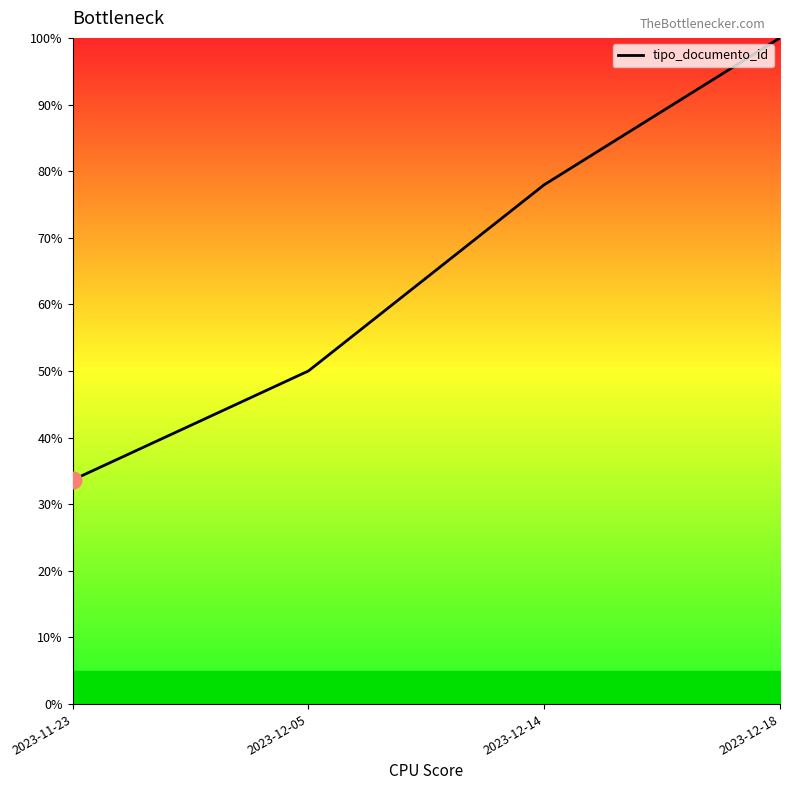

Count the number of categories in the chart.

4